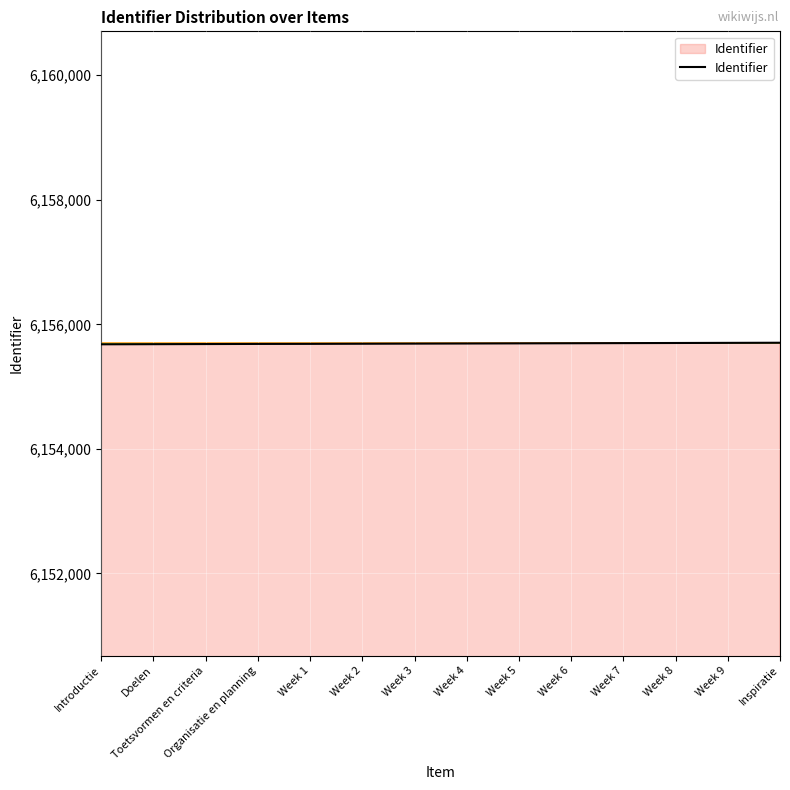

True or false: the data shows 2754311 at Inspiratie.

False